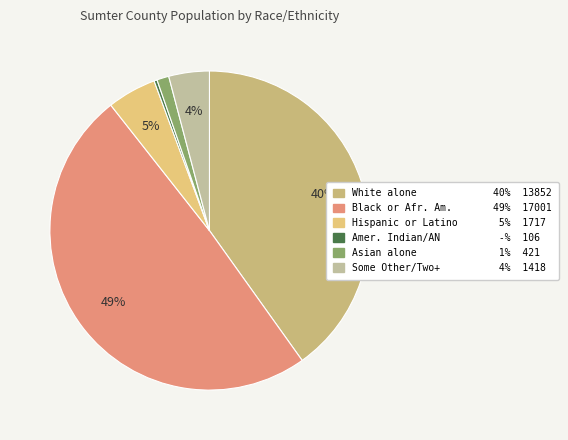

What is the smallest slice in the pie chart?

Amer. Indian/AN -% 106